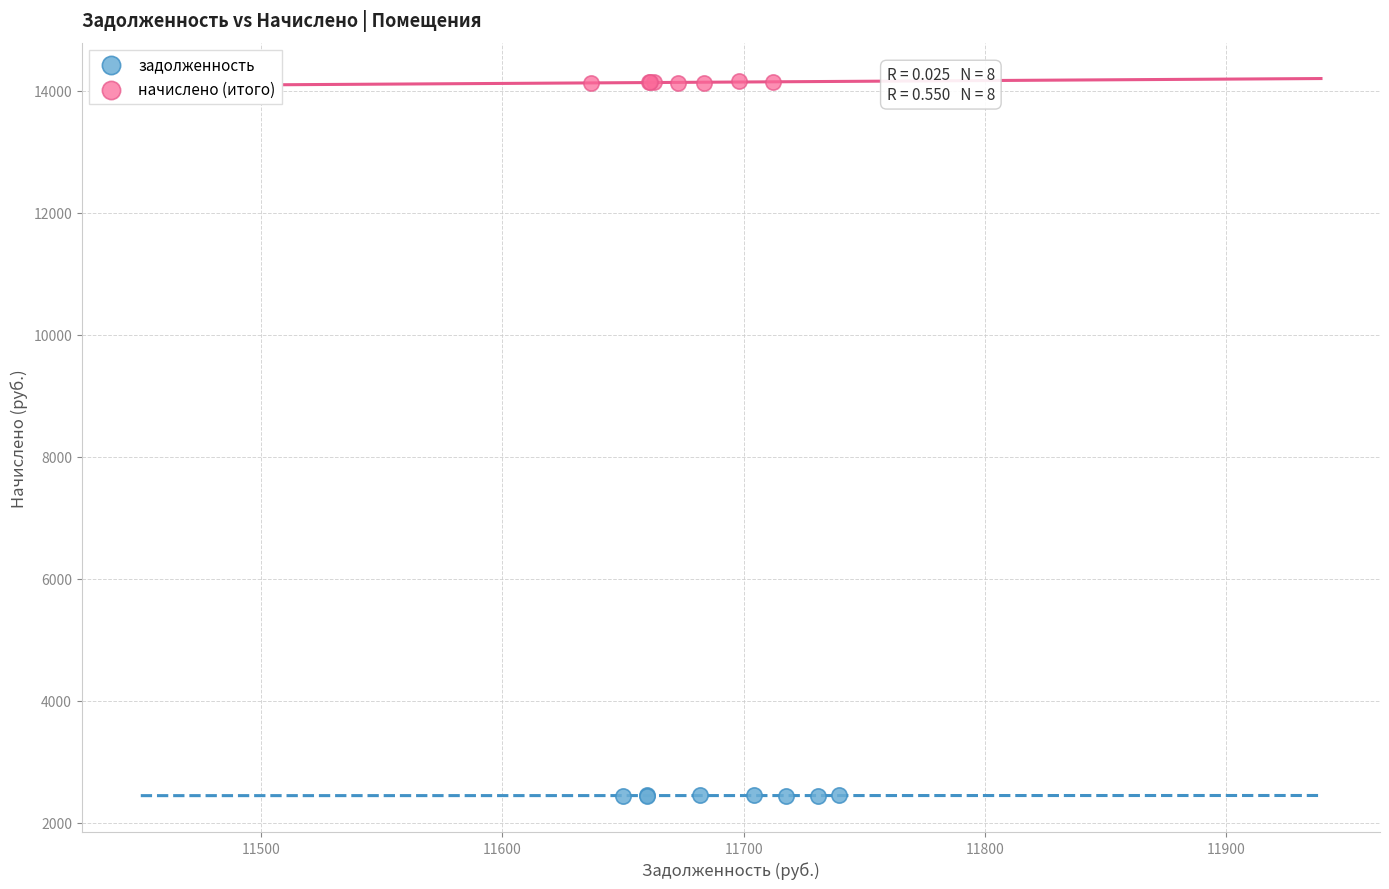

Which series has the largest Y range (max minus min)?

начислено (итого)